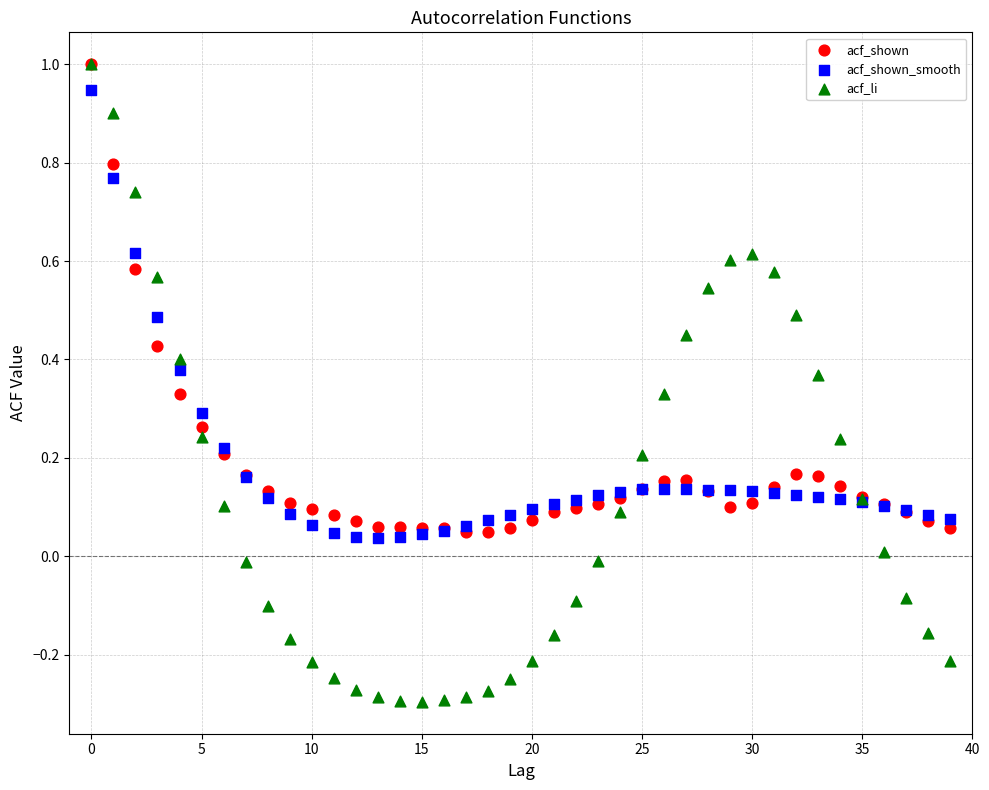

Which series has the widest spread of Y values?

acf_li